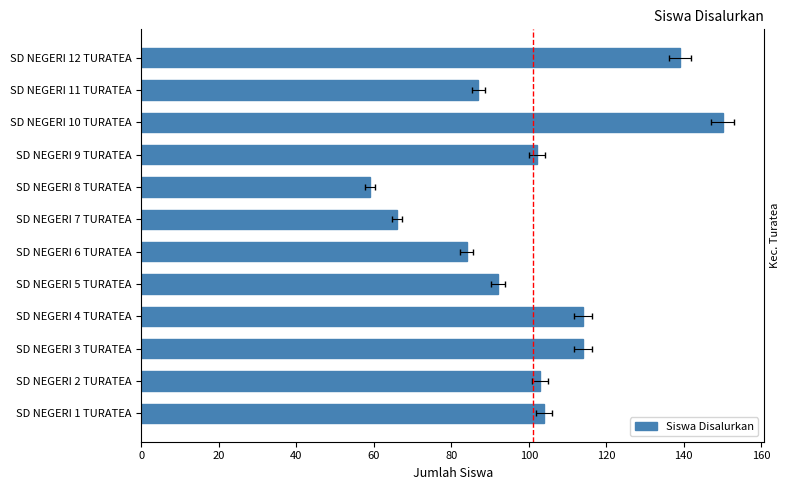

What is the approximate value at SD NEGERI 6 TURATEA, to the nearest 10?

80